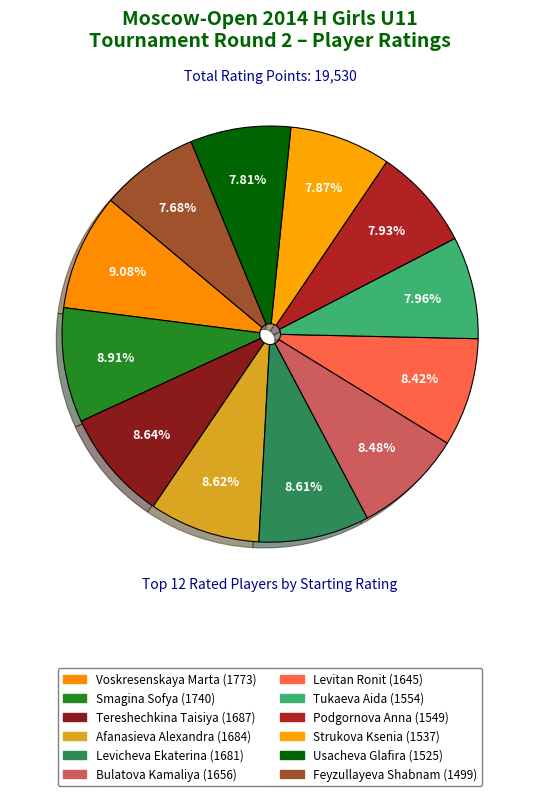

How many slices are in this pie chart?

12